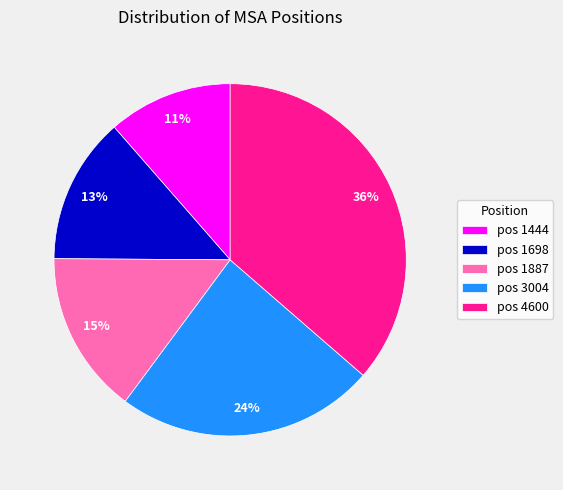

Combined, do pos 4600 and pos 1887 account for over 50%?

Yes